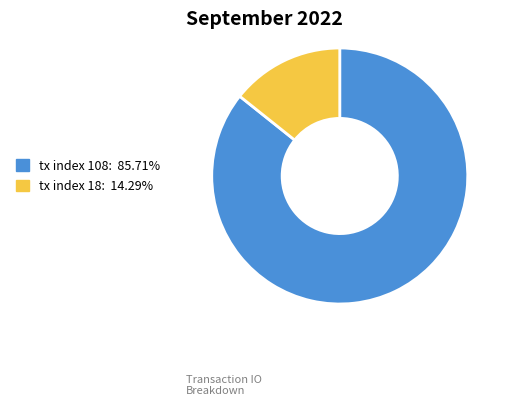

Does tx index 108 represent more than half of the total?

Yes